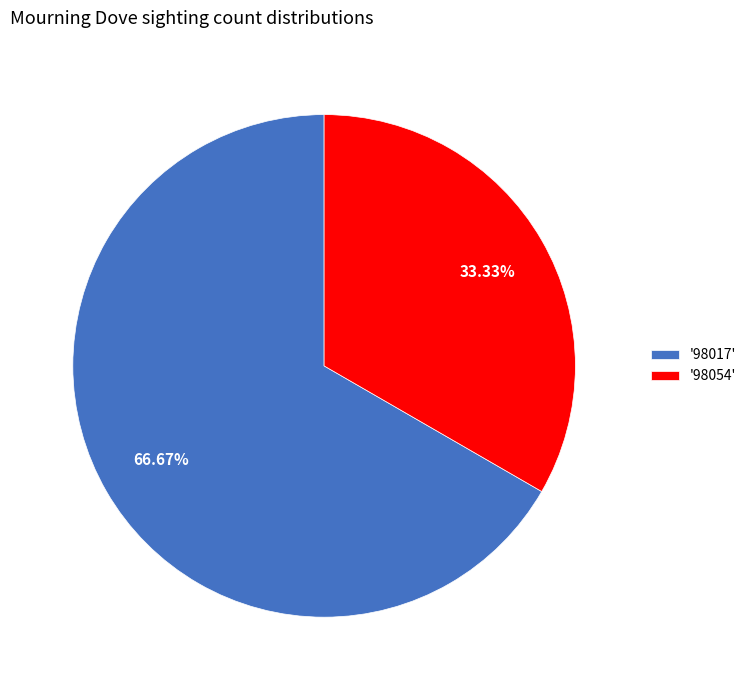

To the nearest percent, what is the difference between the largest and smallest slice percentages?

33%